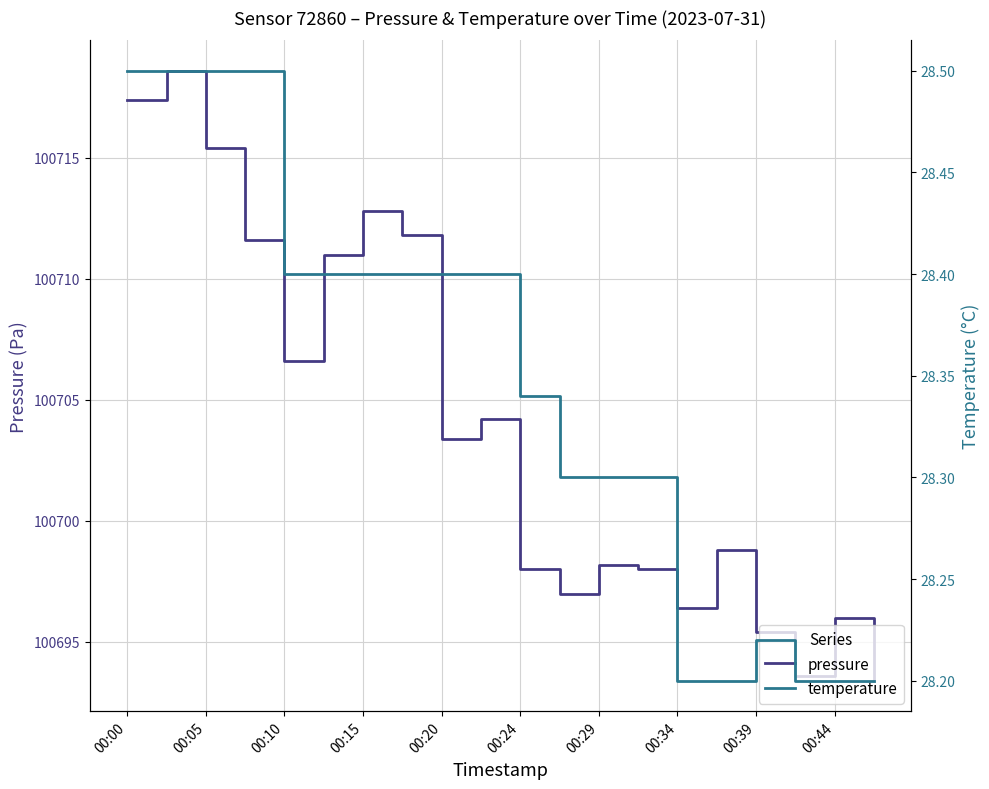

At which label is pressure closest to 100706?

00:10